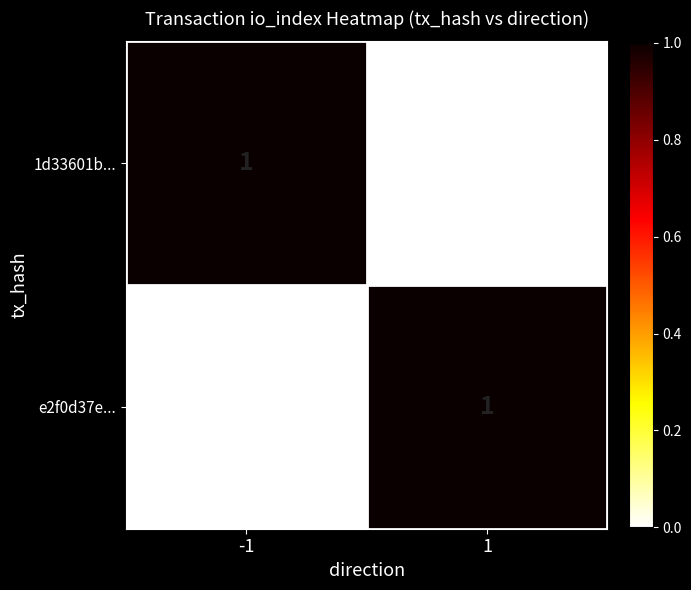

The value of 1d33601b... at -1 is 1. True or false?

True